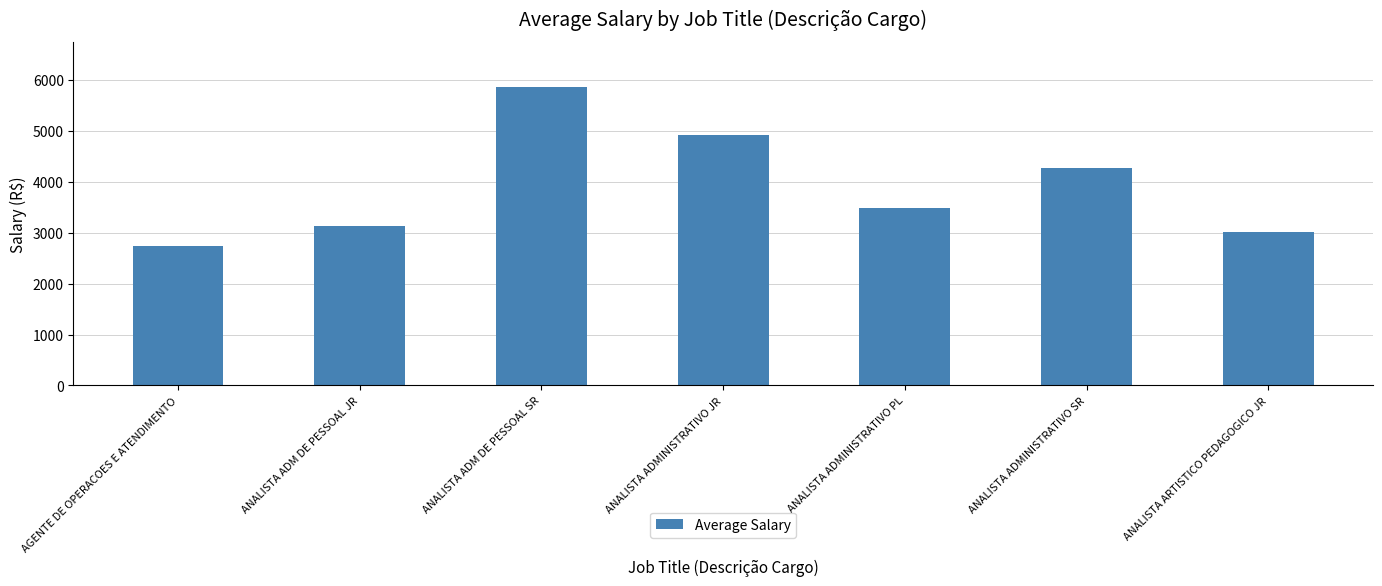

What is the ratio of the value at ANALISTA ARTISTICO PEDAGOGICO JR to the value at ANALISTA ADMINISTRATIVO SR?

0.7